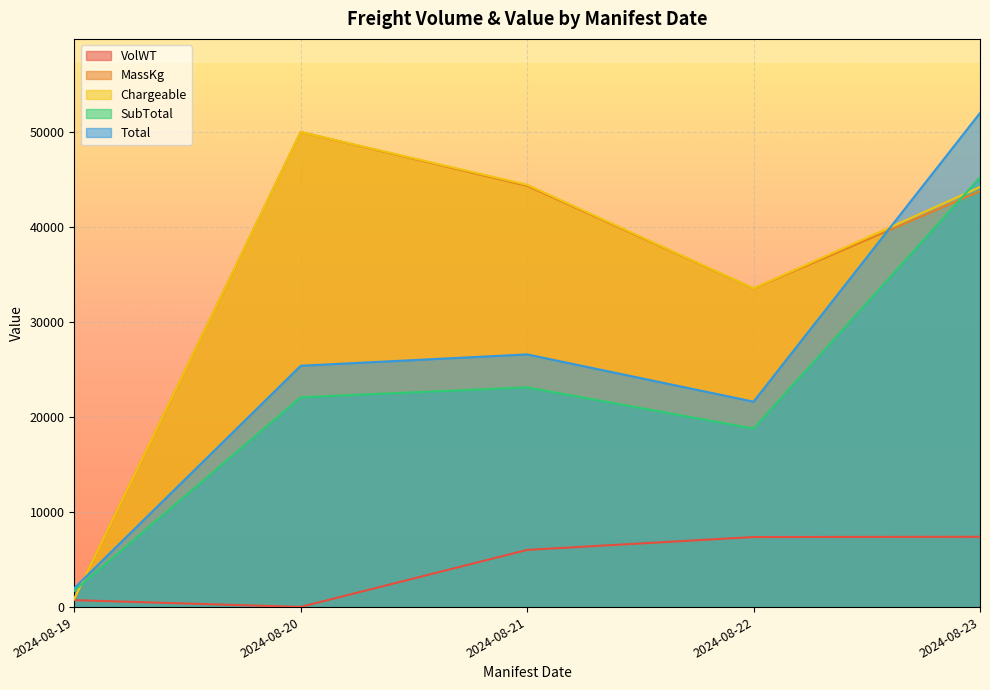

Is the value of Chargeable at 2024-08-20 greater than the value of VolWT at 2024-08-21?

Yes